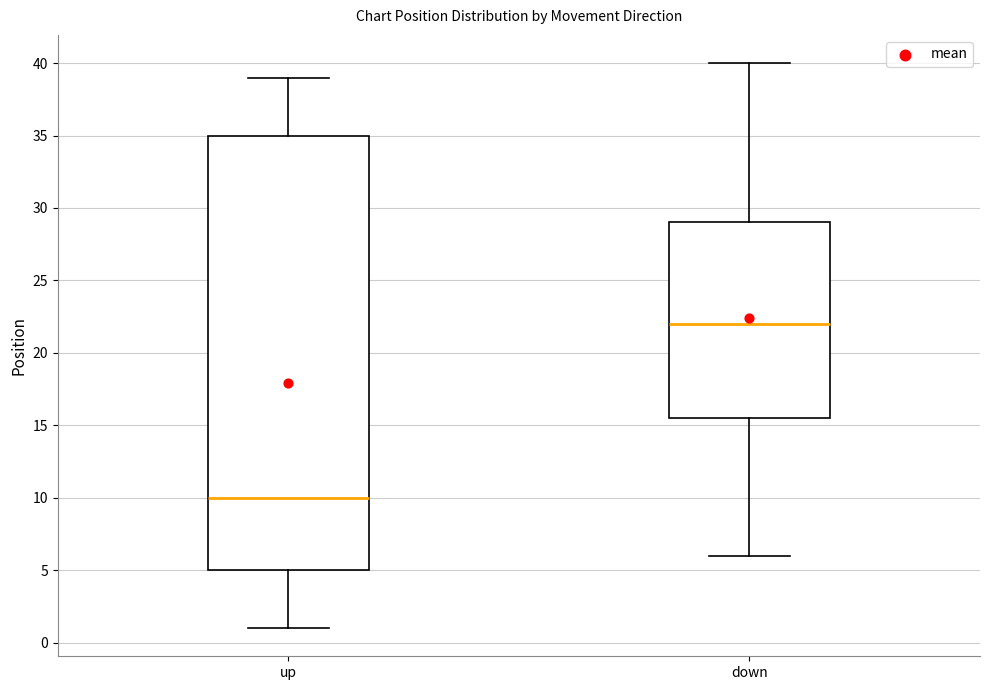

Comparing the boxes themselves (not the whiskers), which one is the tallest?

up